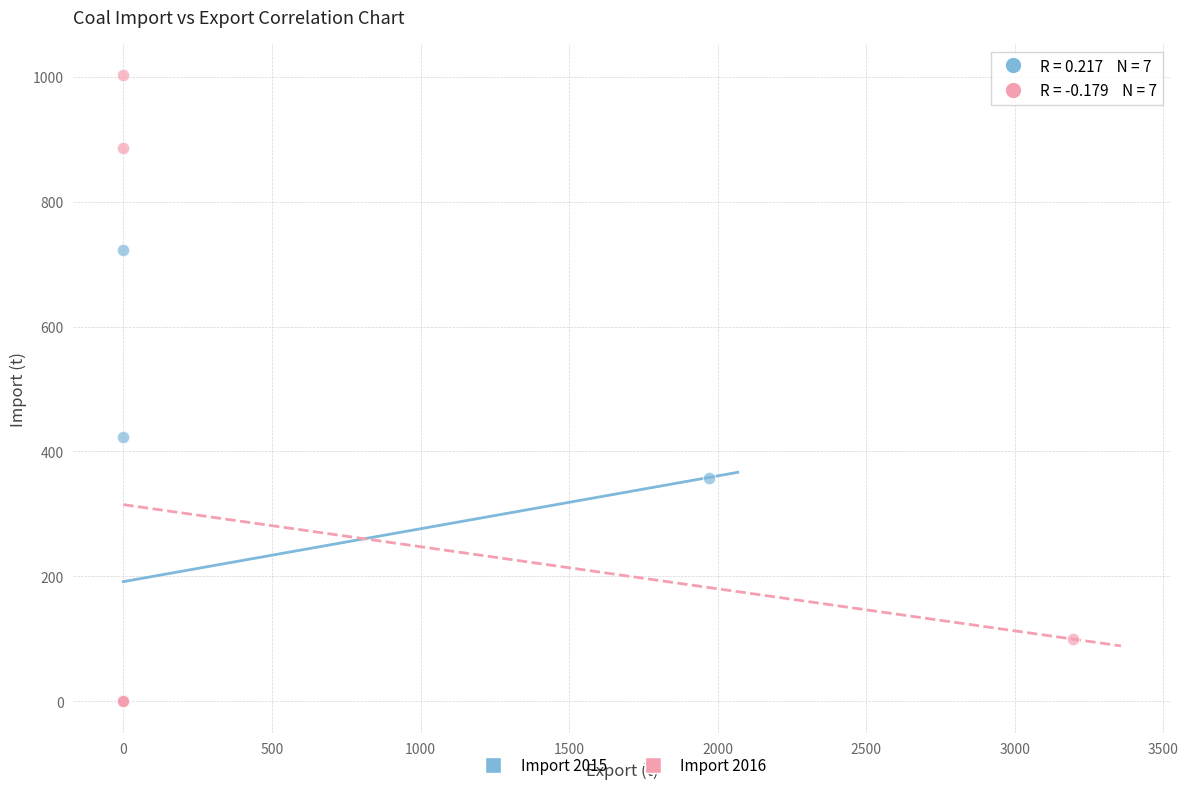

Which series has the widest spread of Y values?

Import 2016